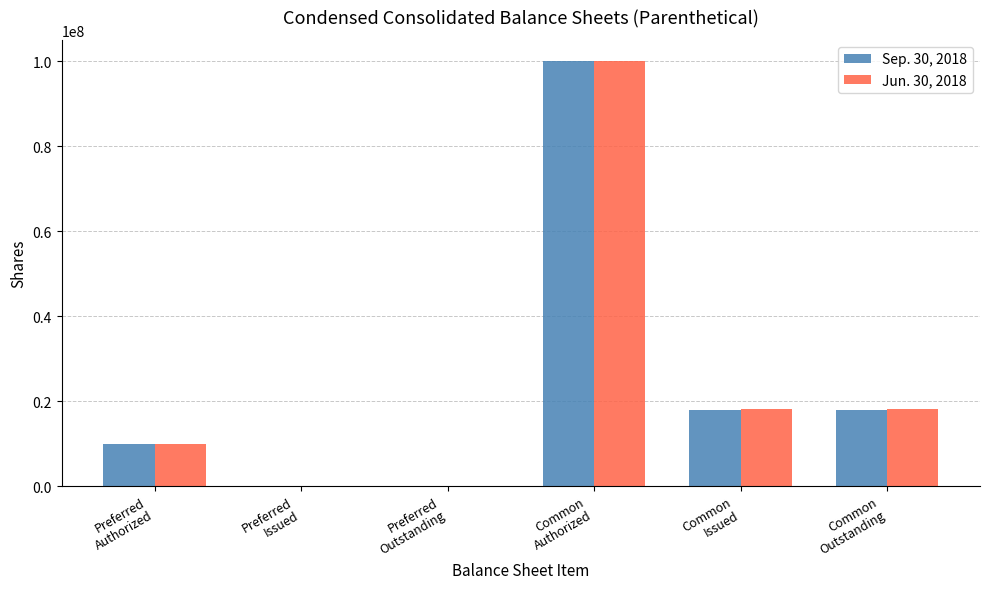

How many series are shown in this chart?

2